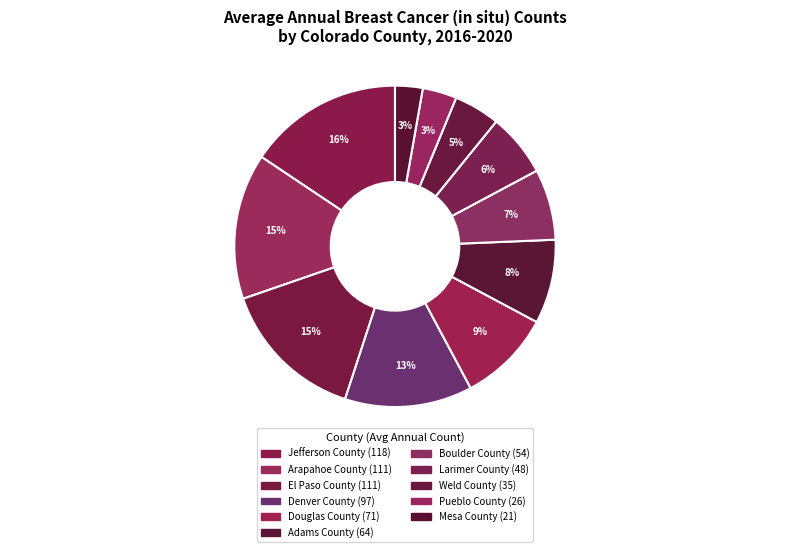

How many segments does this pie chart have?

11